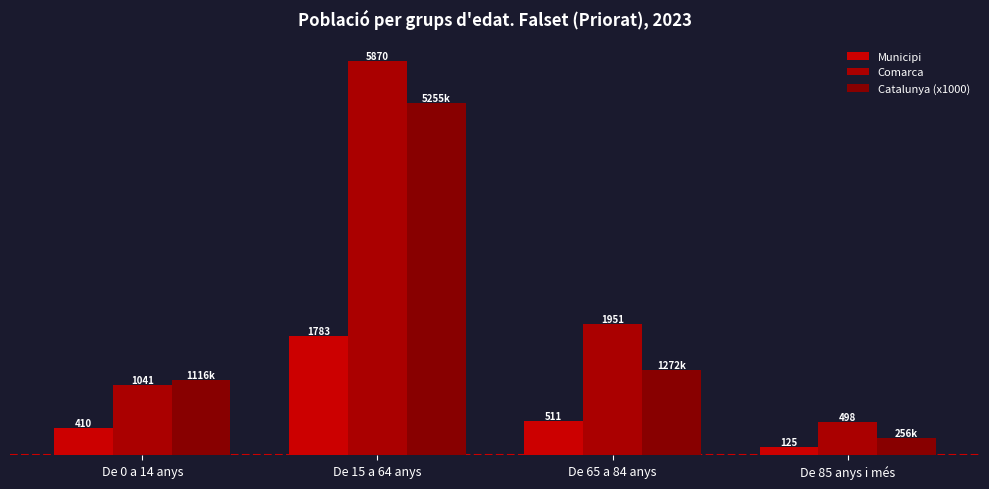

What are all the series names shown in the legend?

Municipi, Comarca, Catalunya (x1000)